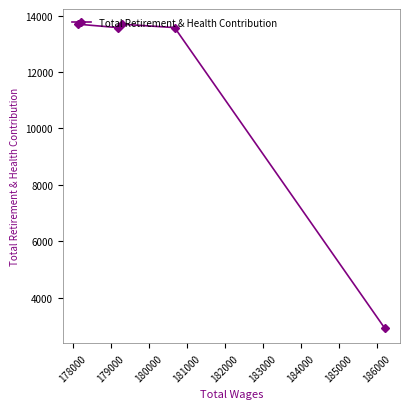

How many values exceed 13575?

4